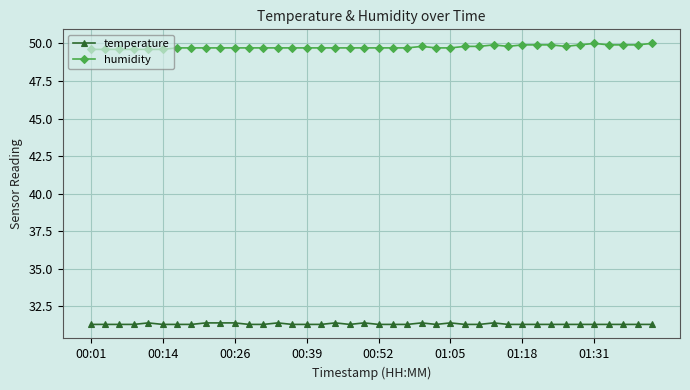

Which series has the largest range (max minus min)?

humidity